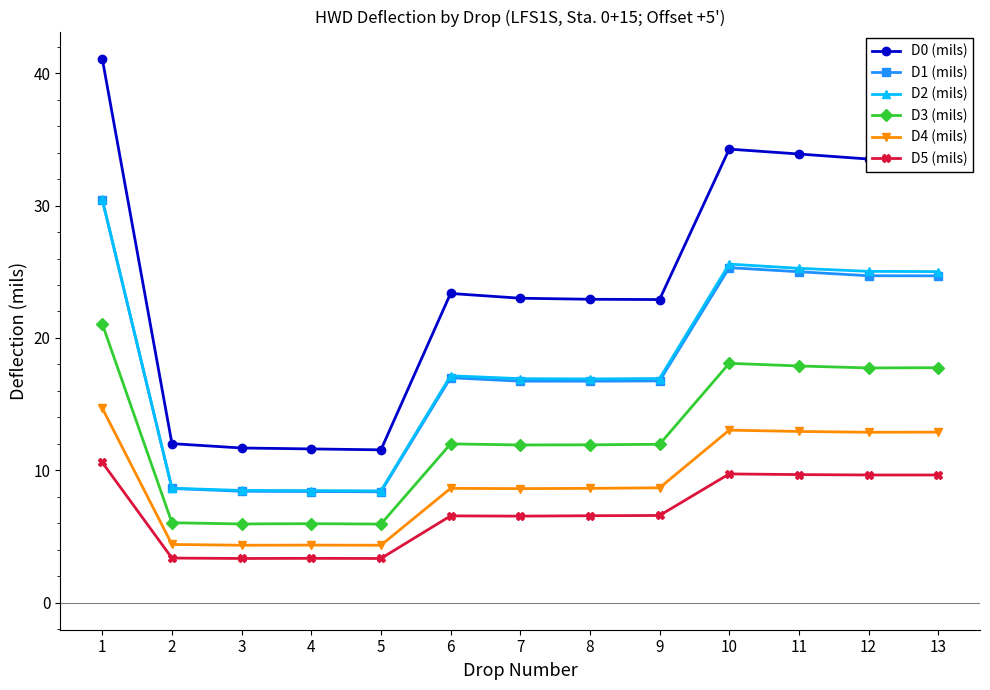

How many distinct data groups are displayed?

6